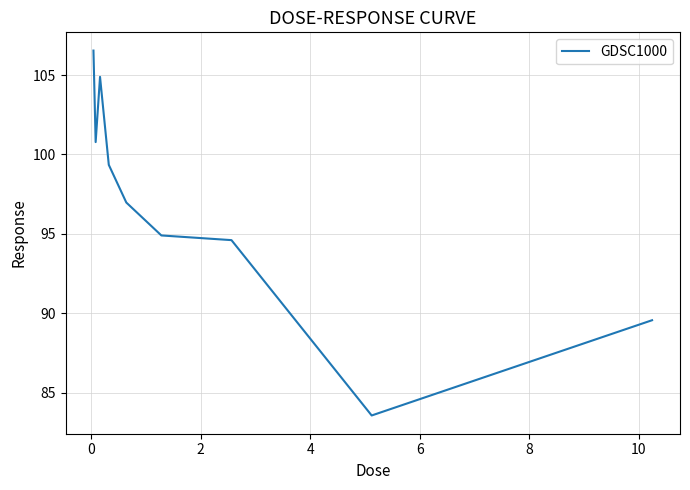

What is the maximum value shown in the chart?

106.5